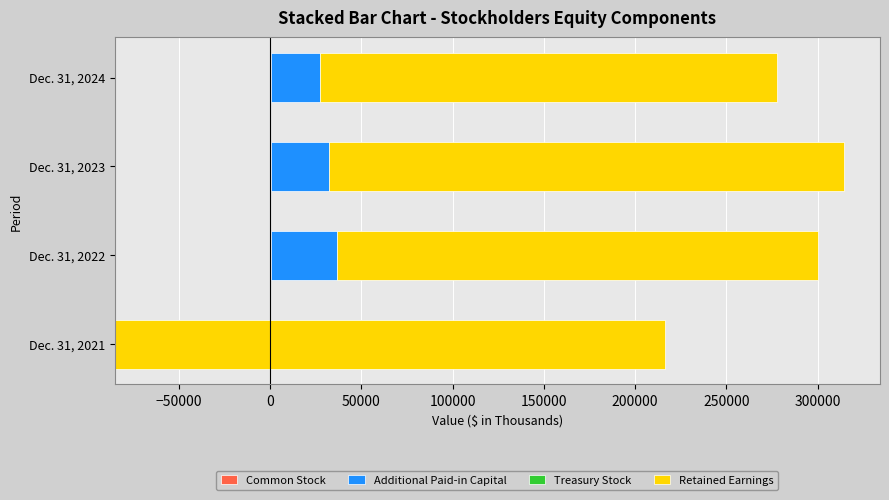

How many groups of bars are there?

4